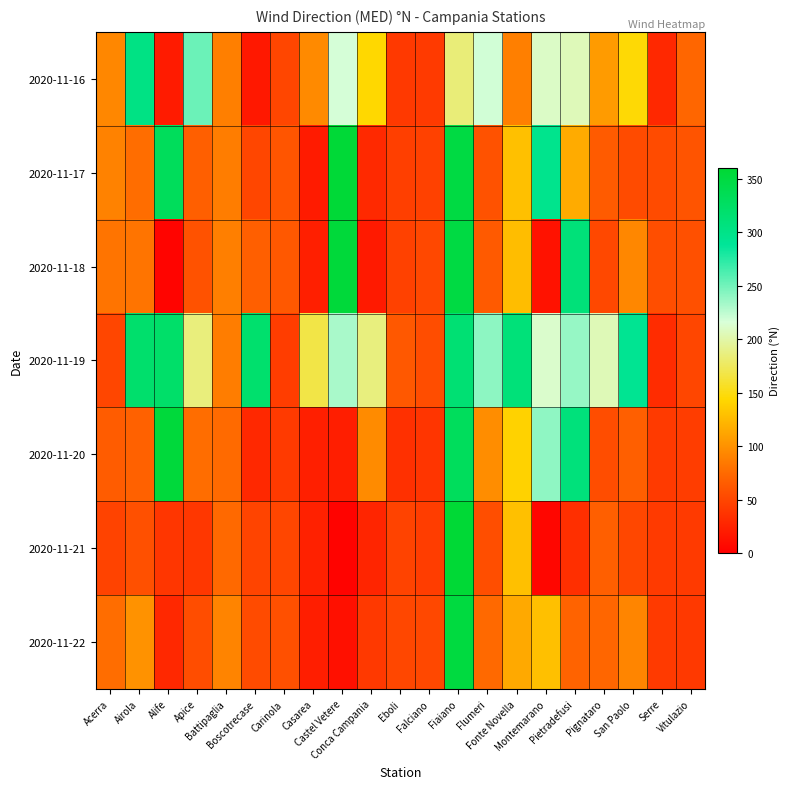

At Flumeri, list the series in order from largest to smallest.

2020-11-19, 2020-11-16, 2020-11-20, 2020-11-22, 2020-11-18, 2020-11-17, 2020-11-21